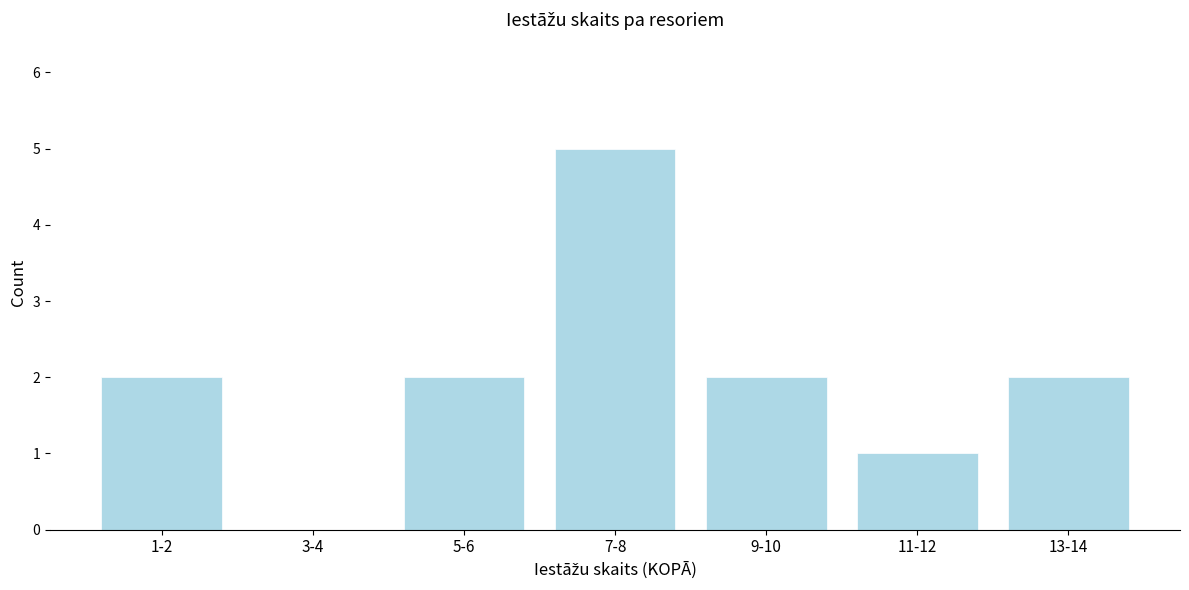

Reading right to left, list all the values displayed in this chart.

13-14=2	11-12=1	9-10=2	7-8=5	5-6=2	3-4=0	1-2=2